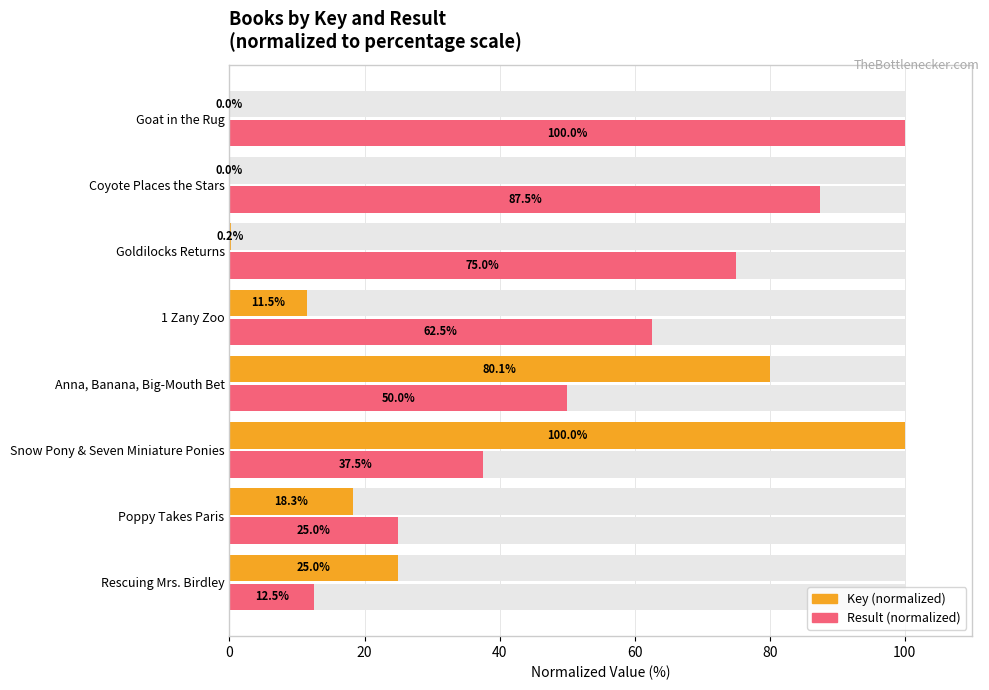

The Key (normalized) series shows 0.1 at Goldilocks Returns. True or false?

False